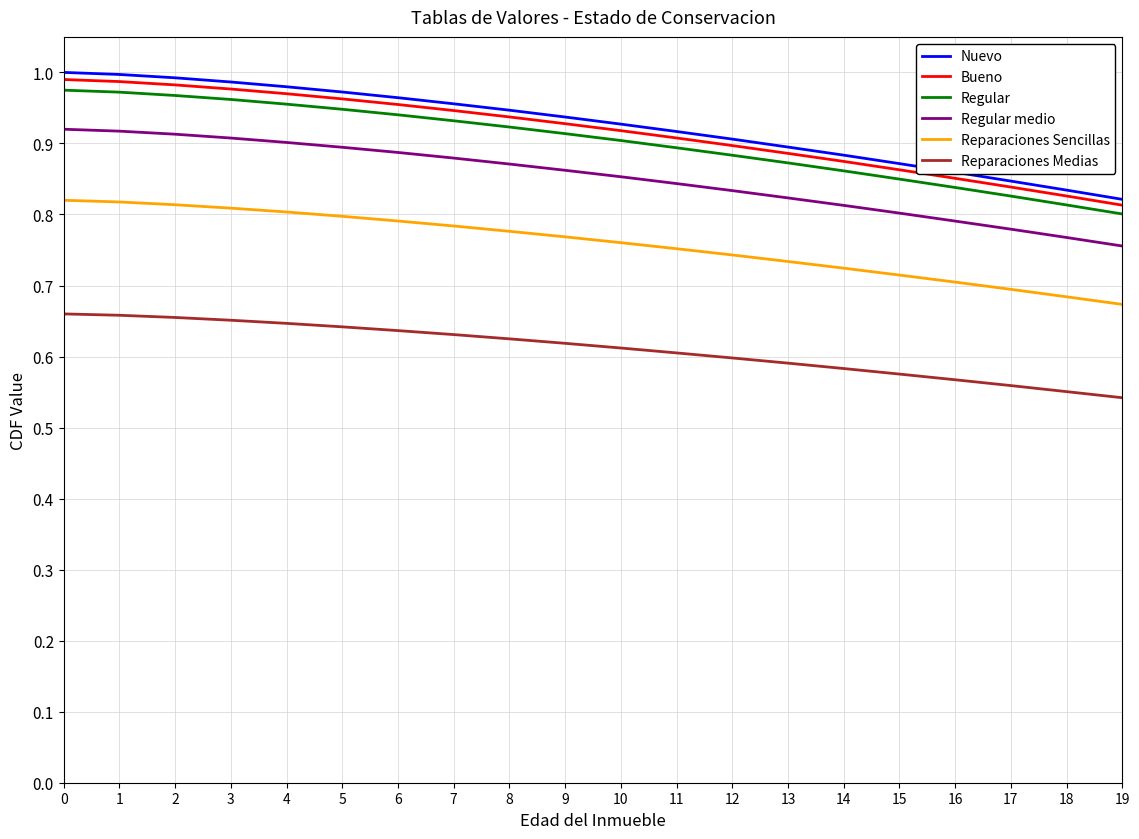

True or false: Bueno has a value of 1.4 at 3.

False